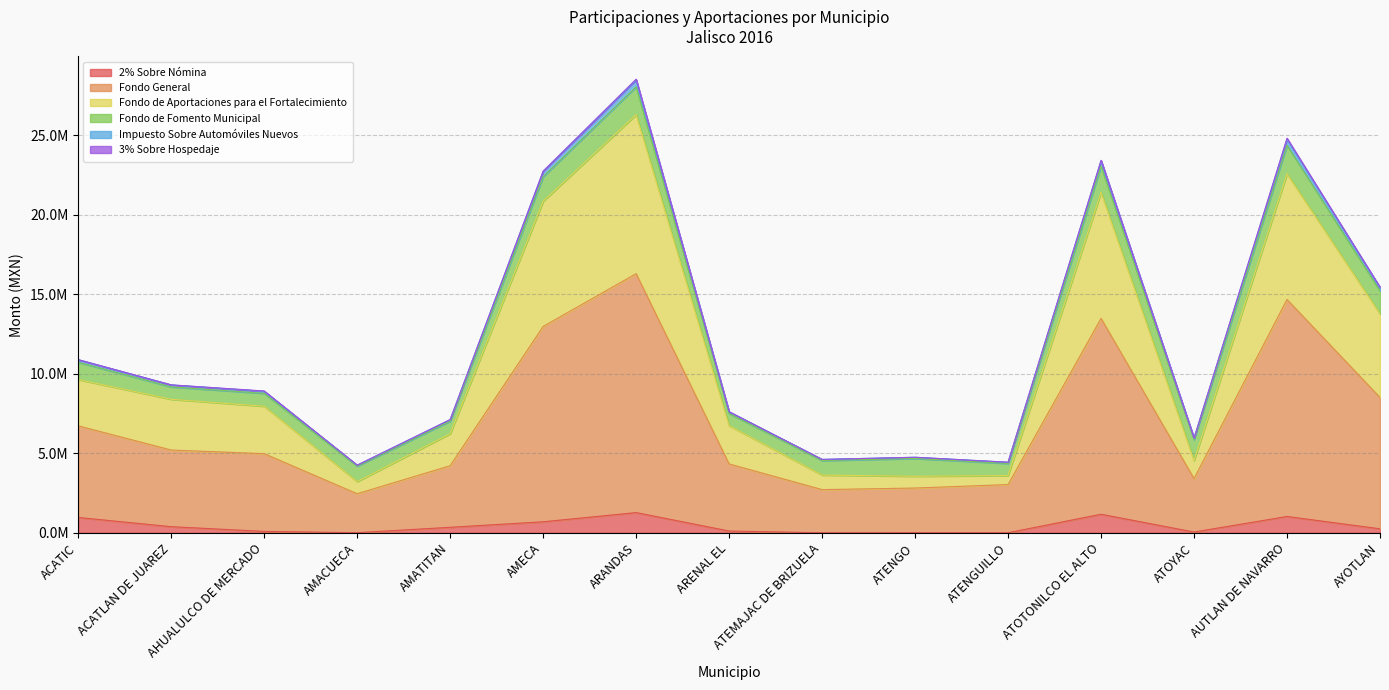

What is the maximum value for 2% Sobre Nómina?

1271087.2